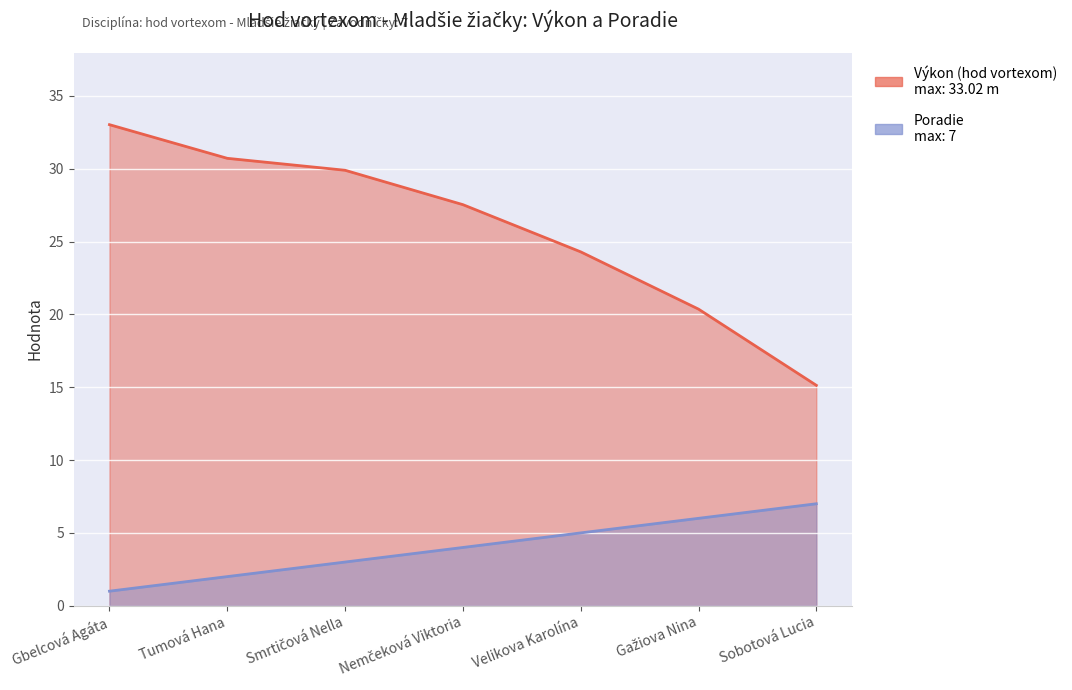

Which category has the highest value in the Výkon (hod vortexom) series?

Gbelcová Agáta